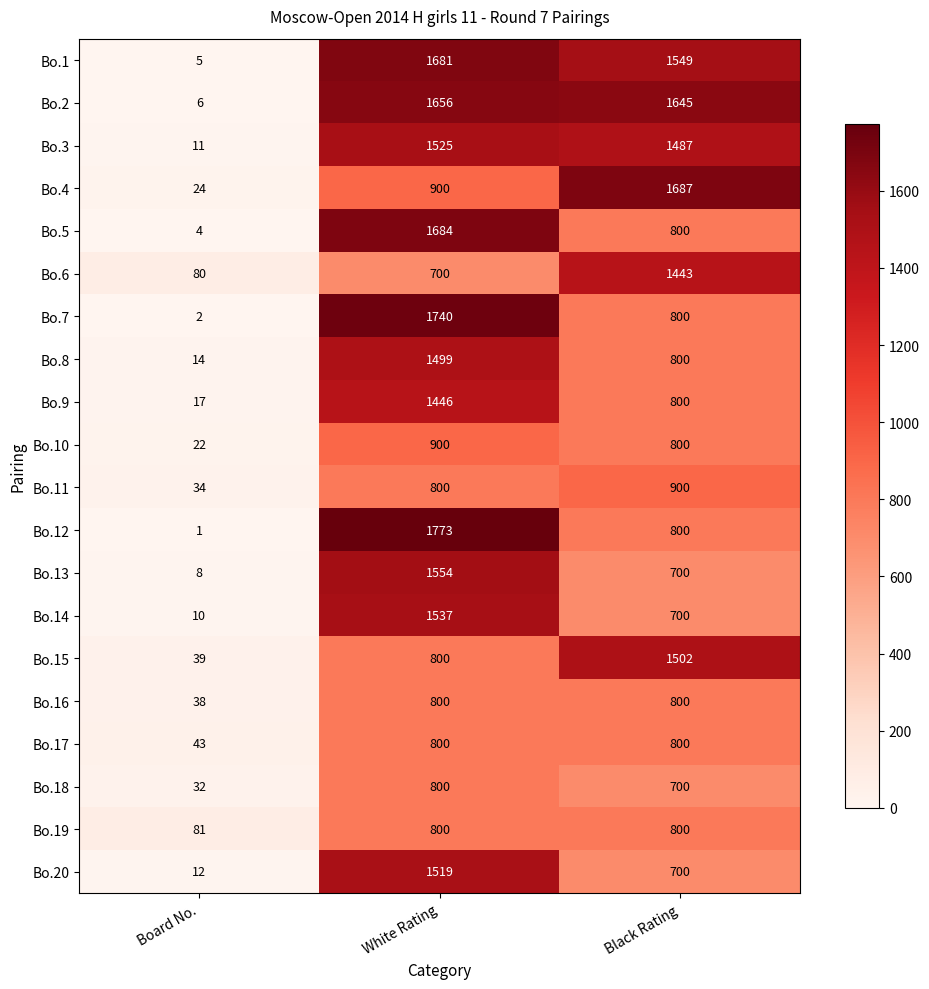

How many distinct data groups are displayed?

20